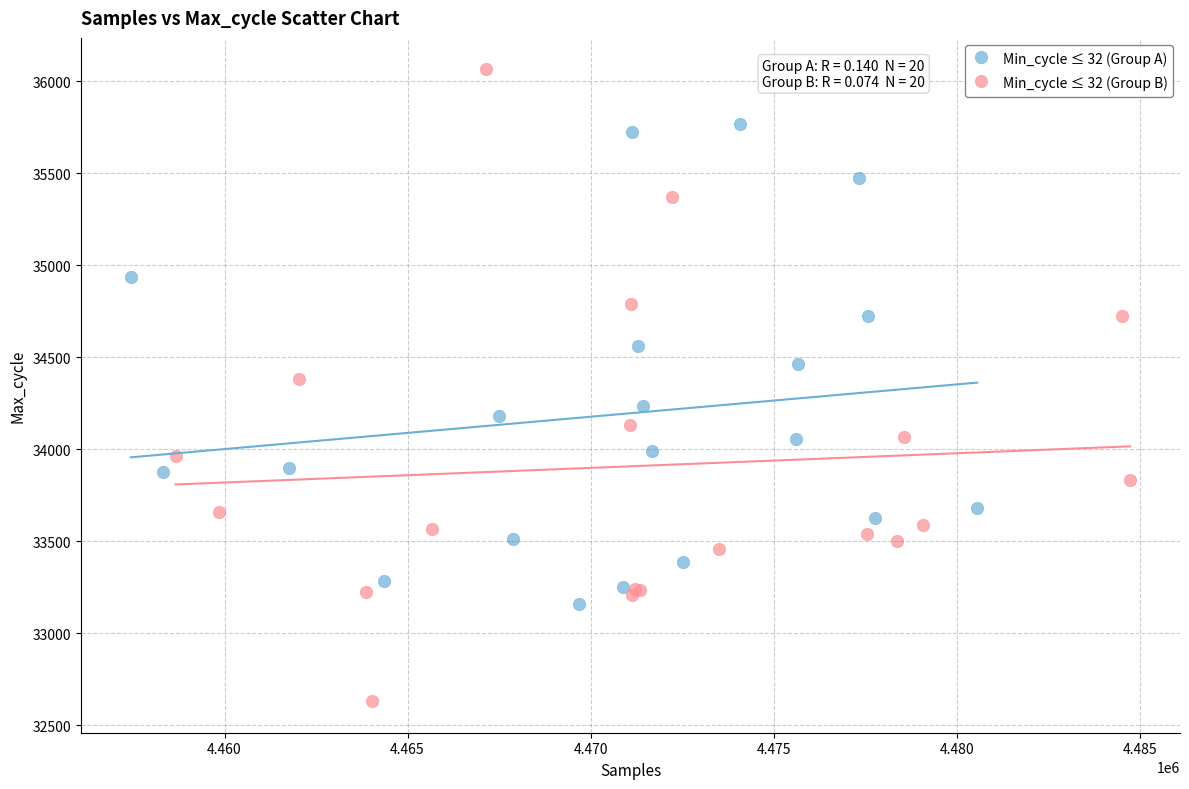

Which series contains the lowest Y value?

Min_cycle ≤ 32 (Group B)